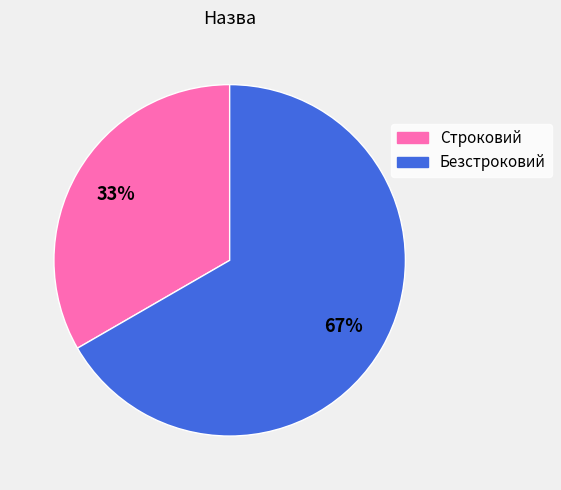

To the nearest percent, what is the average slice percentage?

50%